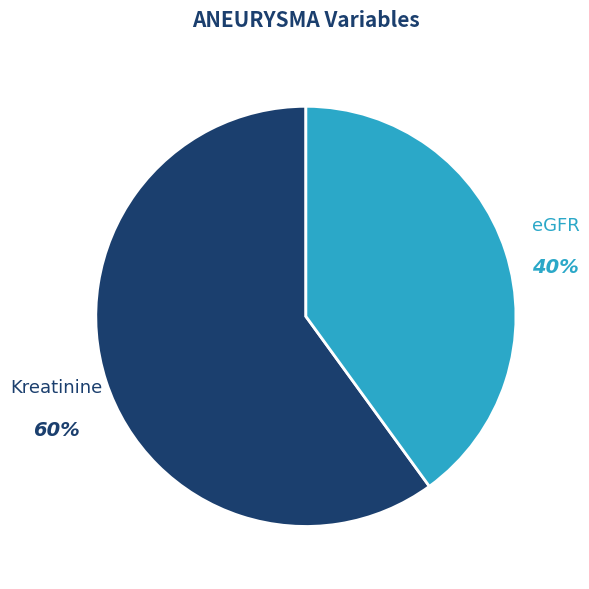

To the nearest percent, what percentage of the pie is eGFR?

40%